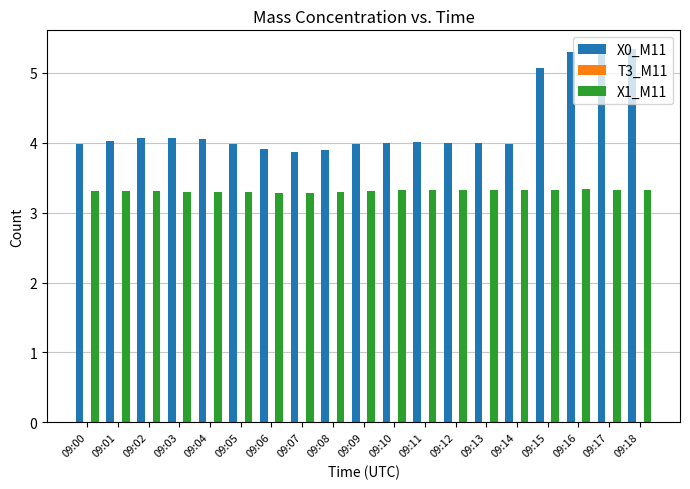

What is the highest value of the X0_M11 series?

5.3